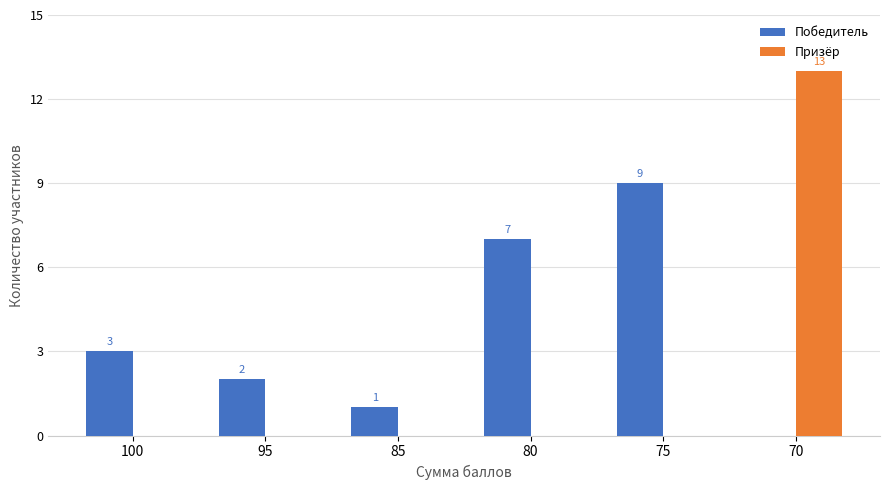

Reading left to right, transcribe all the data shown in this chart.

Победитель: 100=3	95=2	85=1	80=7	75=9	70=0
Призёр: 100=0	95=0	85=0	80=0	75=0	70=13